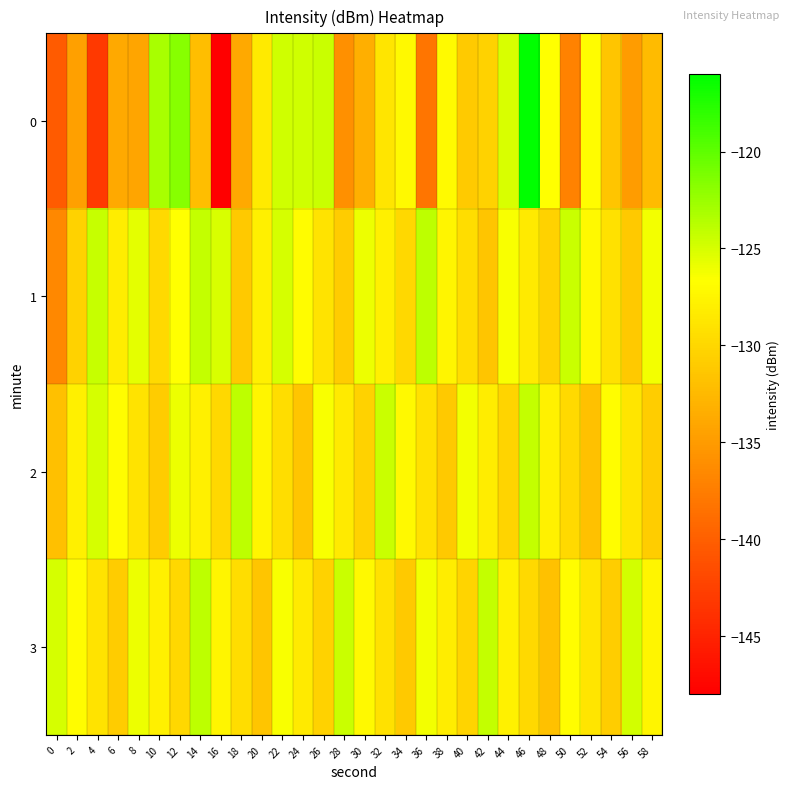

What is the total value across all series at 24?

-511.7